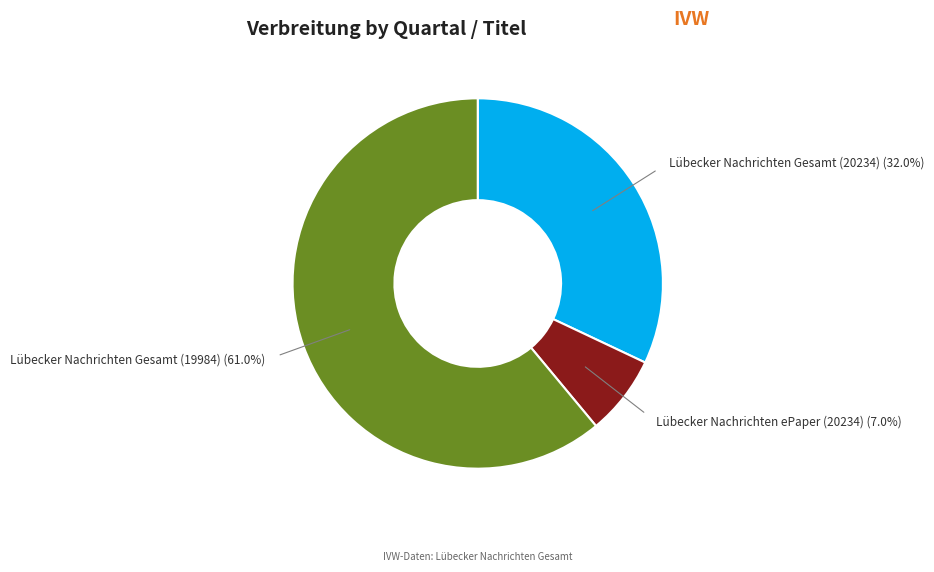

Is there a majority slice in this chart?

Yes